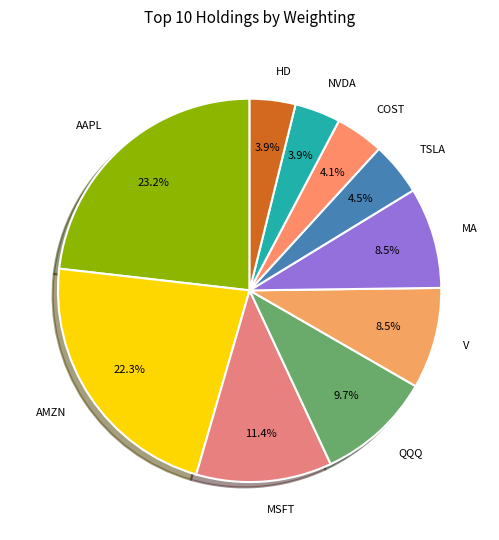

To the nearest percent, what is the combined percentage of V and HD?

12%